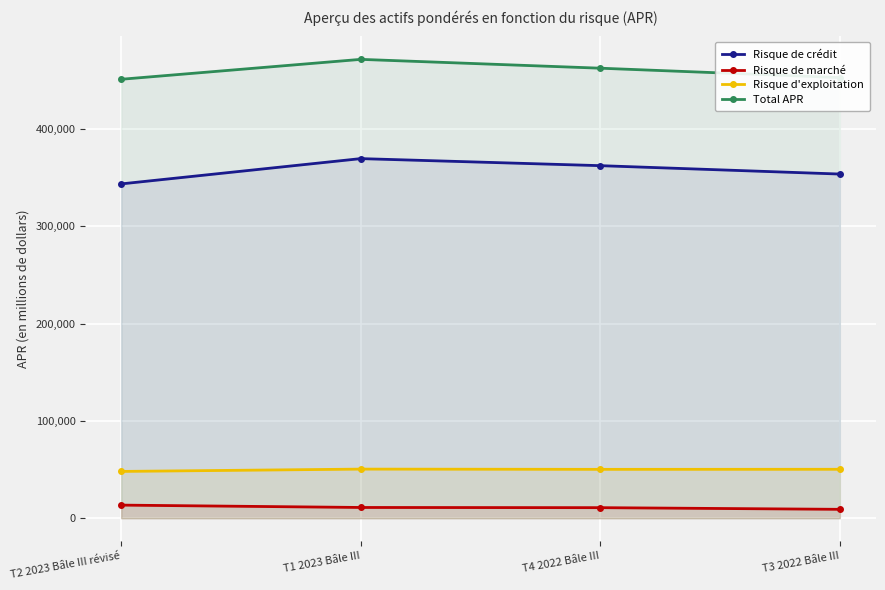

True or false: Risque de marché has more than 1 points higher than both neighbors.

False